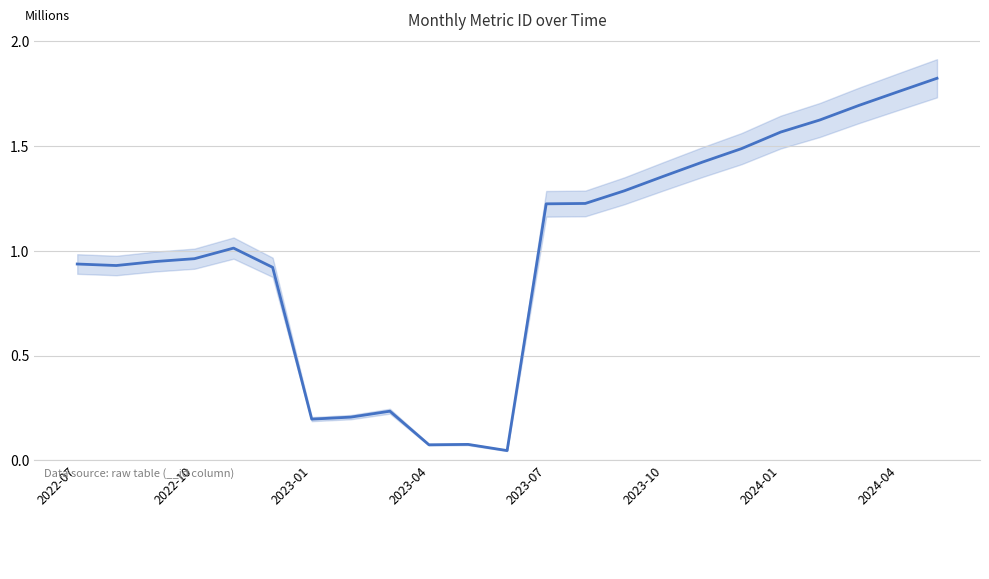

What is the difference between the maximum and minimum values?

1.8